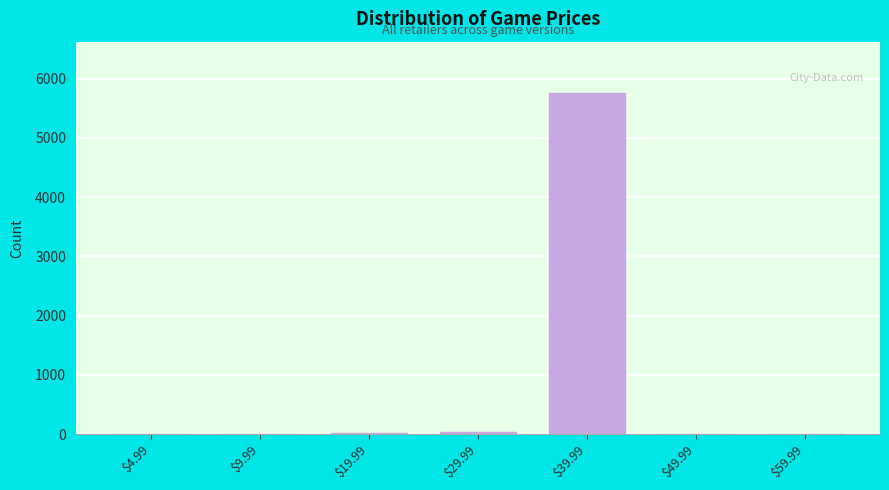

What is the greatest value displayed?

5760